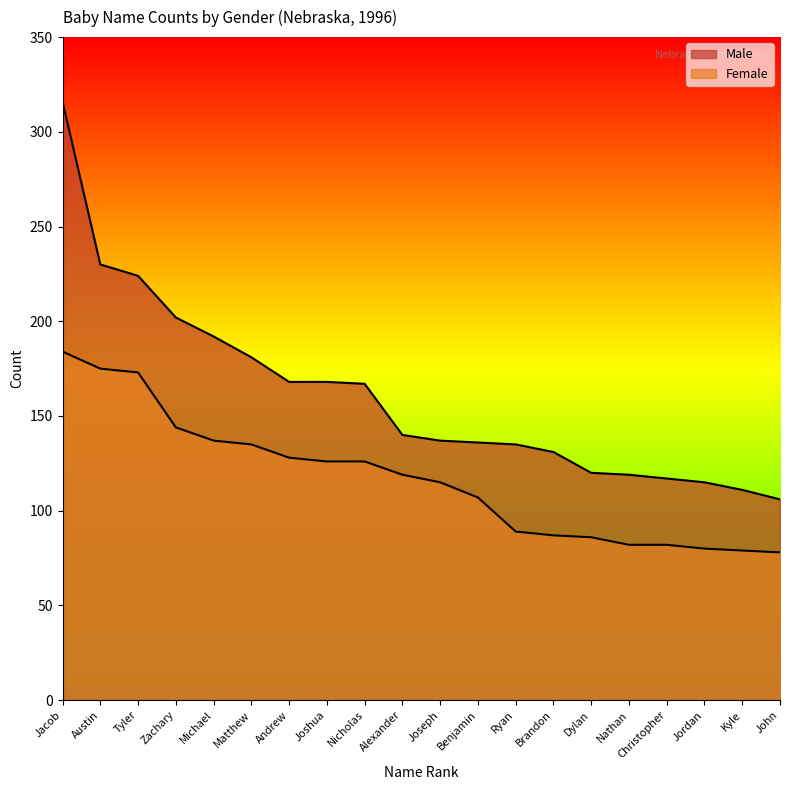

Reading left to right, list all the values displayed in this chart.

Male: Jacob=316	Austin=230	Tyler=224	Zachary=202	Michael=192	Matthew=181	Andrew=168	Joshua=168	Nicholas=167	Alexander=140	Joseph=137	Benjamin=136	Ryan=135	Brandon=131	Dylan=120	Nathan=119	Christopher=117	Jordan=115	Kyle=111	John=106
Female: Jacob=184	Austin=175	Tyler=173	Zachary=144	Michael=137	Matthew=135	Andrew=128	Joshua=126	Nicholas=126	Alexander=119	Joseph=115	Benjamin=107	Ryan=89	Brandon=87	Dylan=86	Nathan=82	Christopher=82	Jordan=80	Kyle=79	John=78